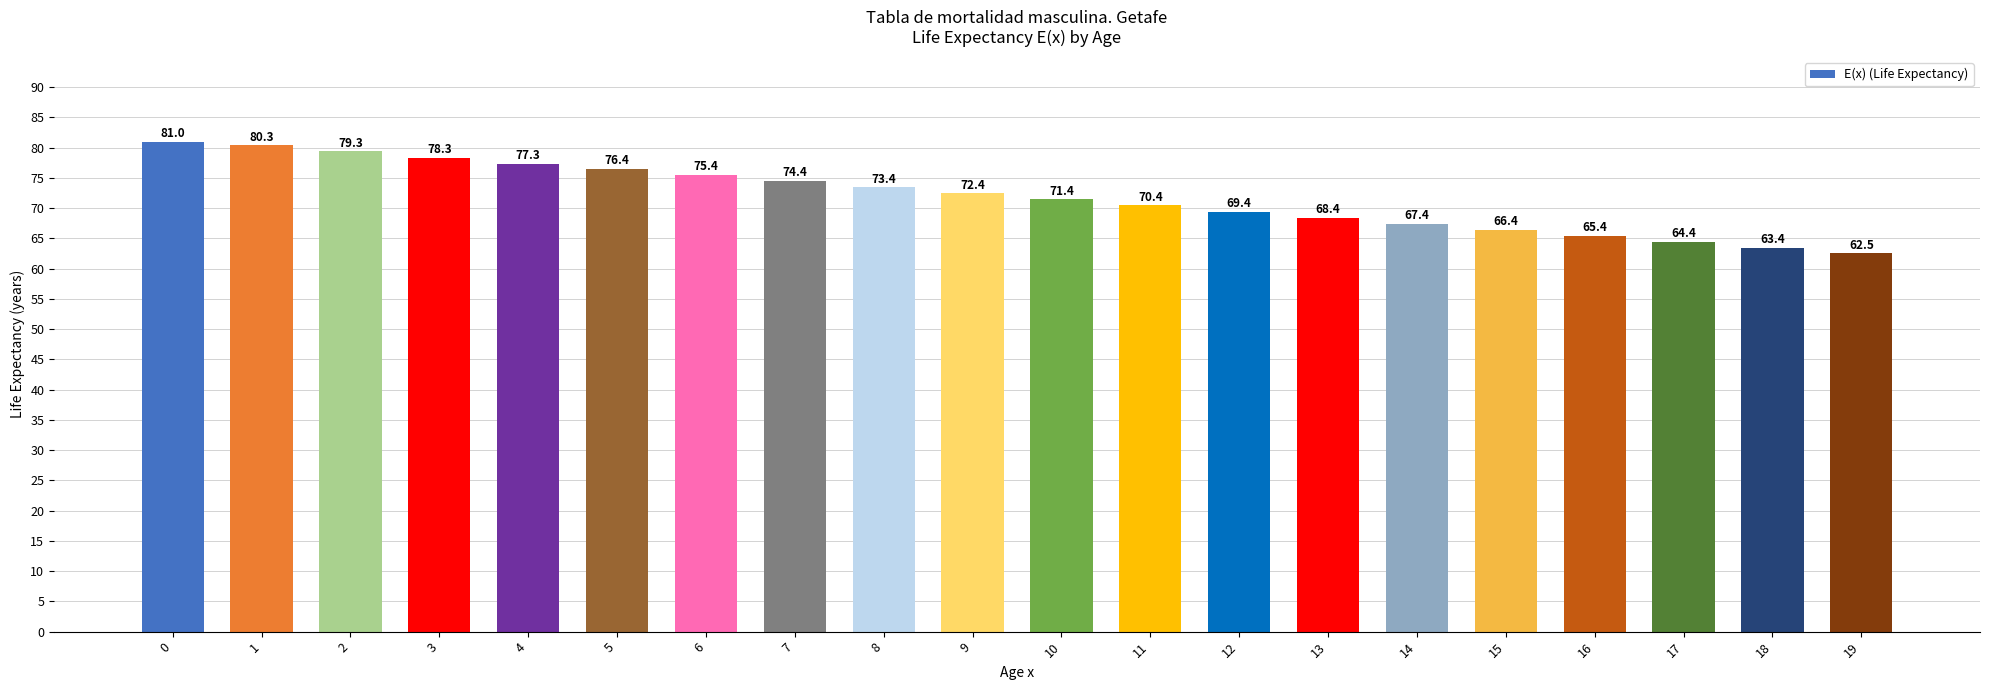

What is the difference between the maximum and second lowest values?

17.6